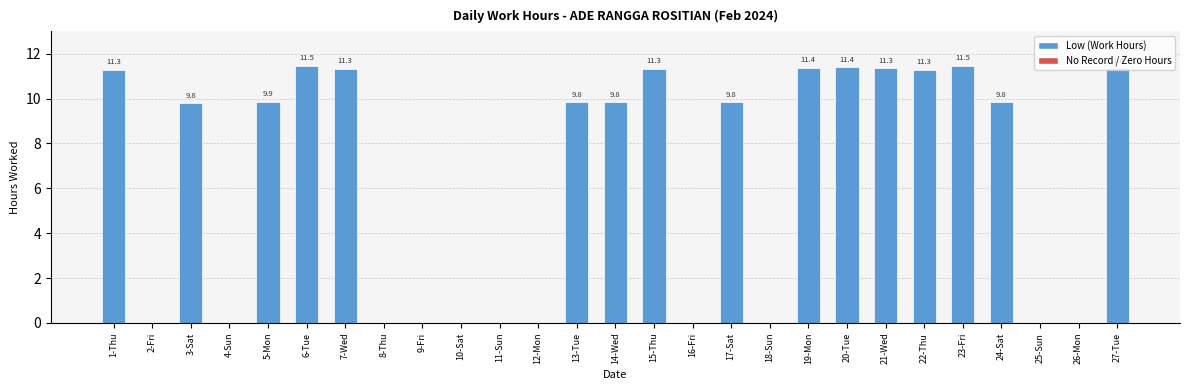

What is the change in value from 20-Tue to 23-Fri?

+0.1